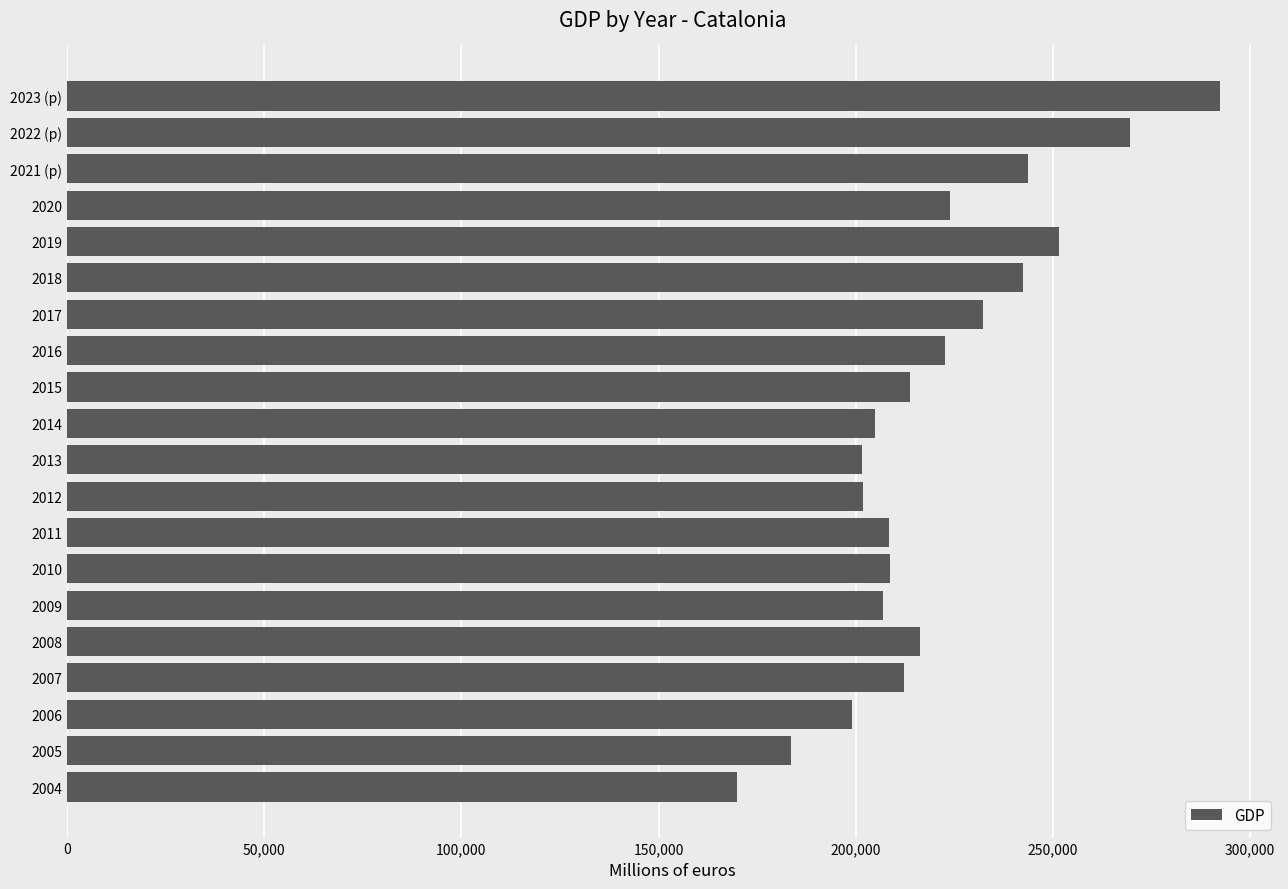

How many values are below 213746?

10